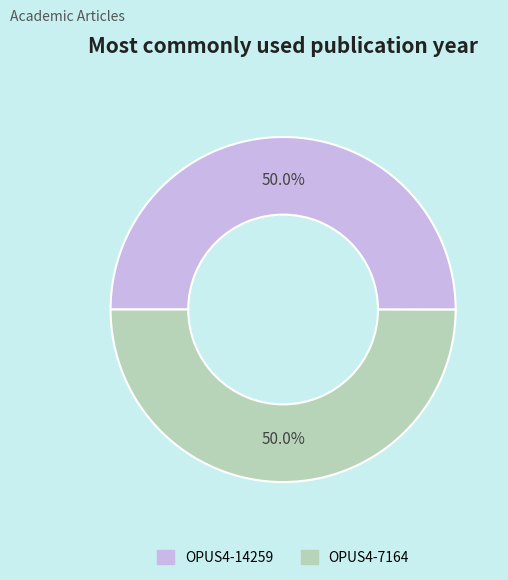

Approximately how many times larger is the value at OPUS4-7164 compared to OPUS4-14259?

1.0